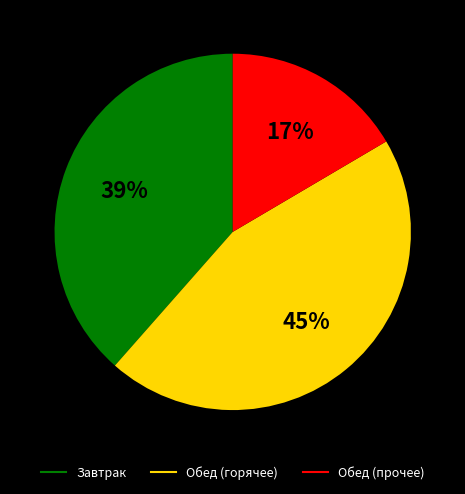

Is there any slice that represents more than half of the pie?

No